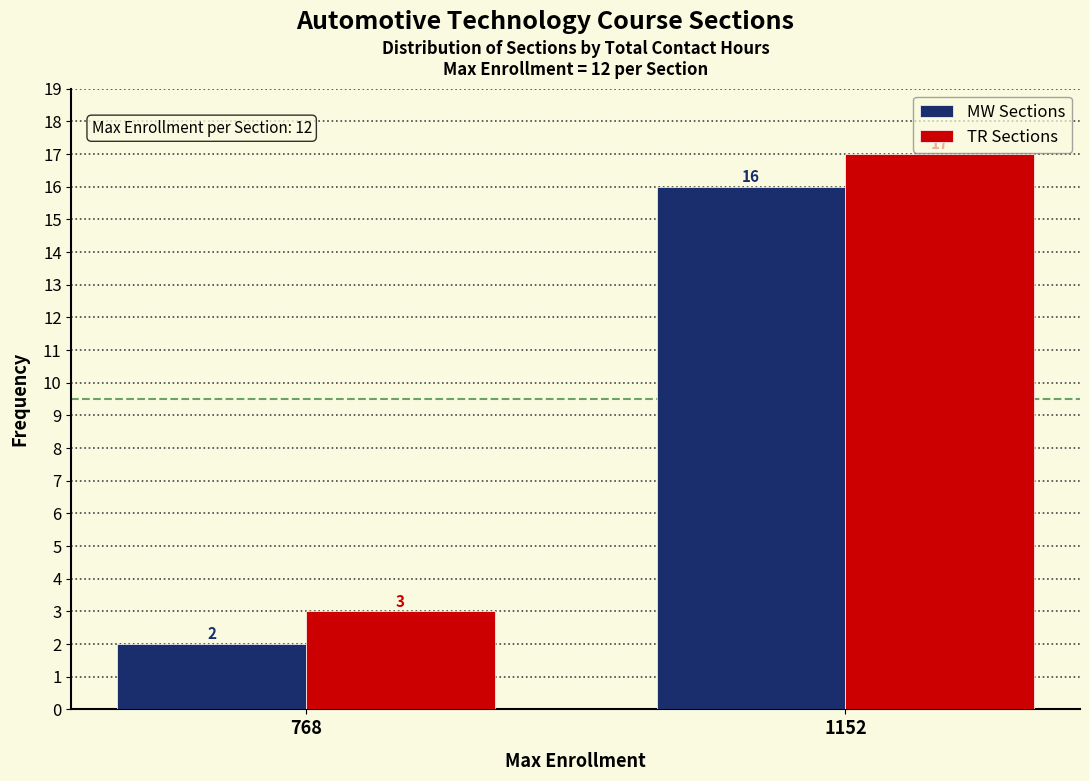

Reading left to right, extract all data points from this chart.

MW Sections: 2	16
TR Sections: 3	17